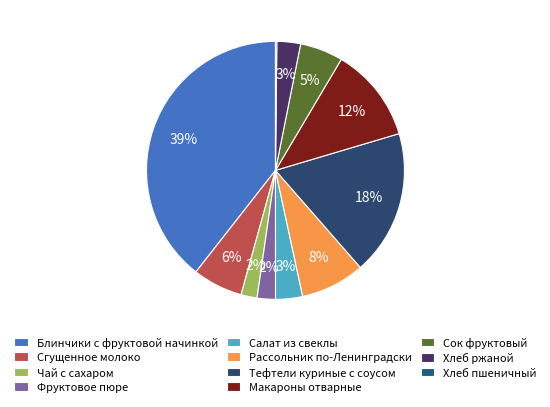

Count the number of slices in the pie.

11